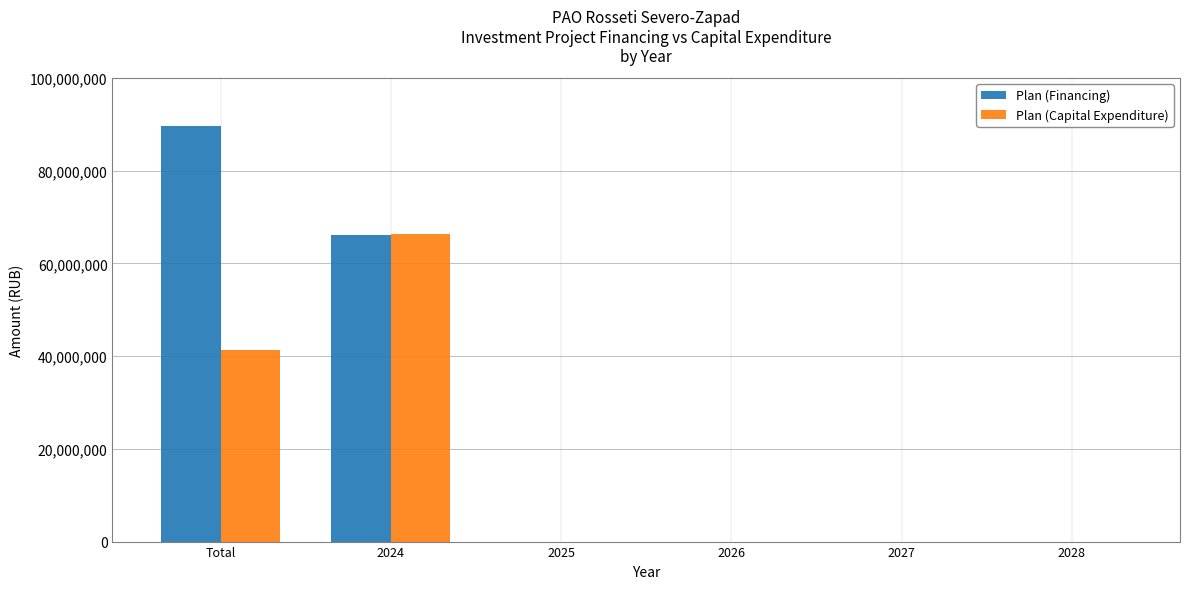

What is the average value of the Plan (Capital Expenditure) series?

17966833